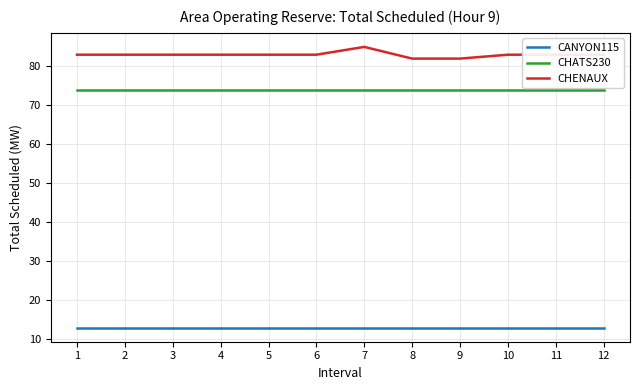

Is the value of CANYON115 at 6 greater than the value of CHATS230 at 5?

No